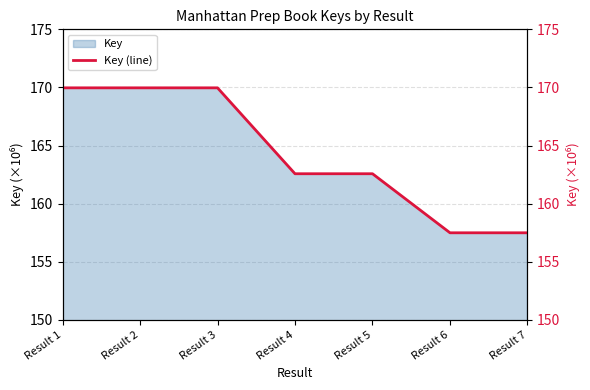

Where is the first local maximum?

Result 2